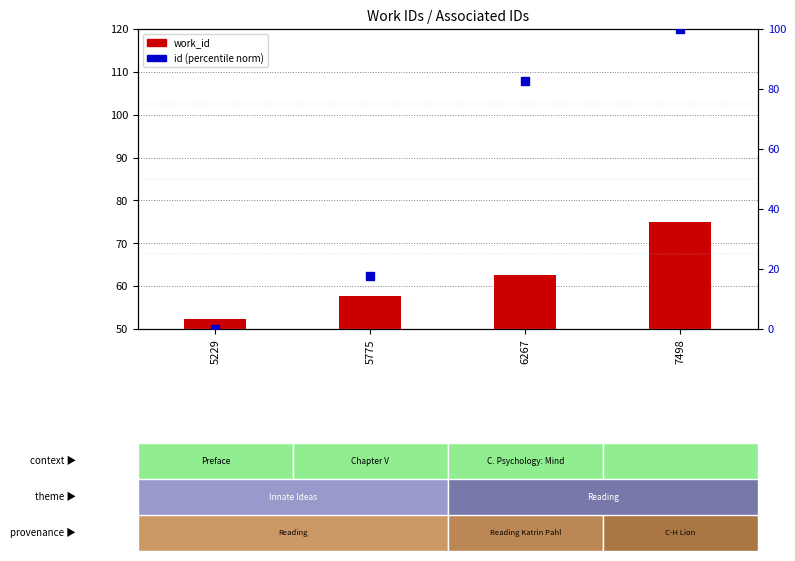

Which series has the largest Y range (max minus min)?

id (normalized)